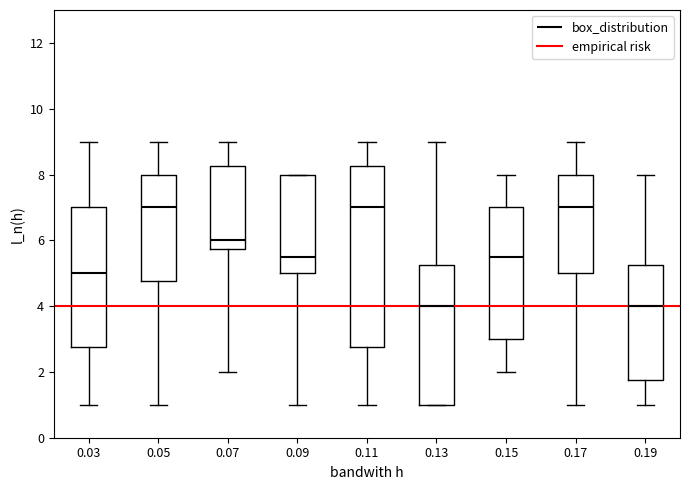

Which box is the tallest, from its lower edge to its upper edge?

0.11